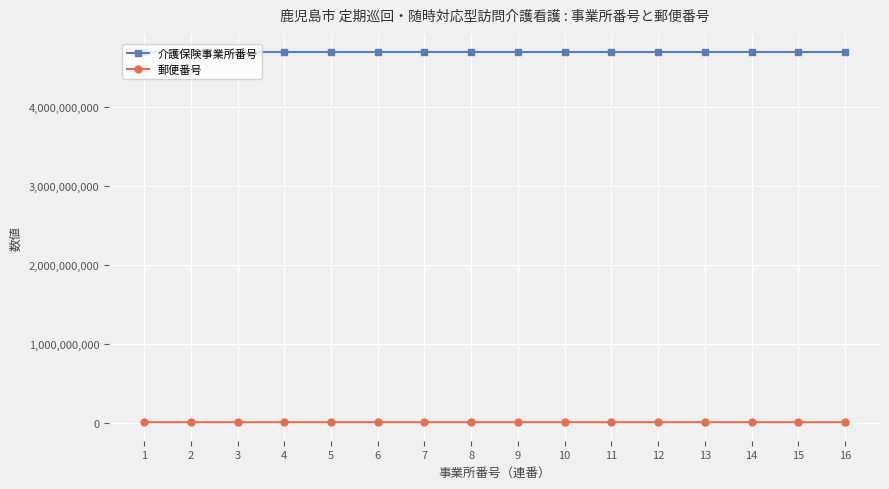

Which series has the widest spread of values?

郵便番号